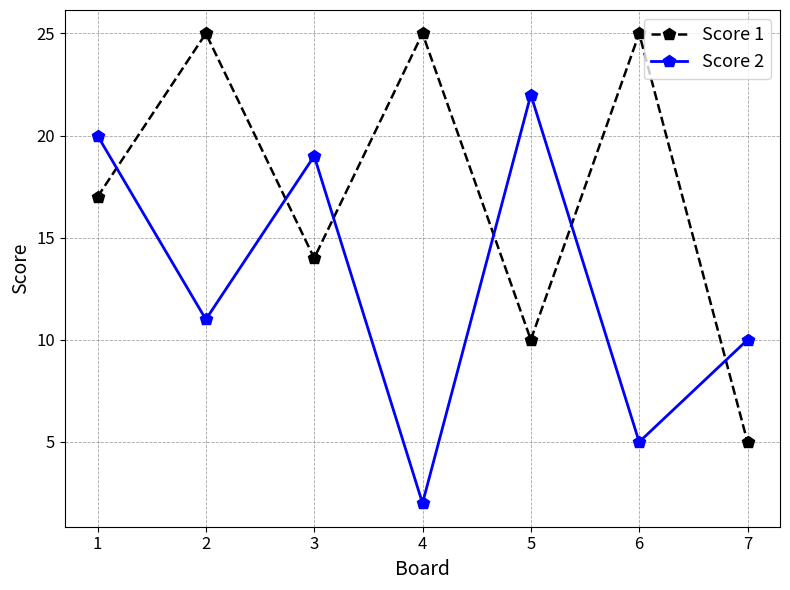

True or false: Score 1 has a value of 8 at 1.

False